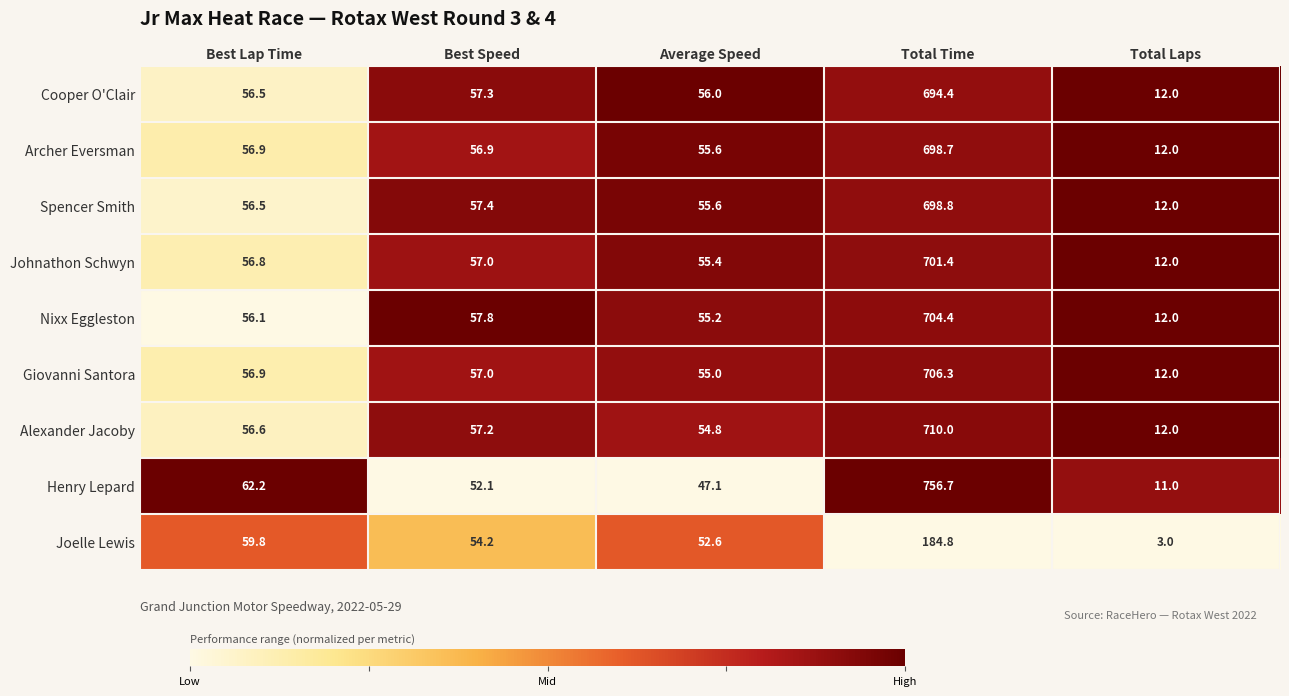

At which label does Joelle Lewis reach its peak?

Total Time